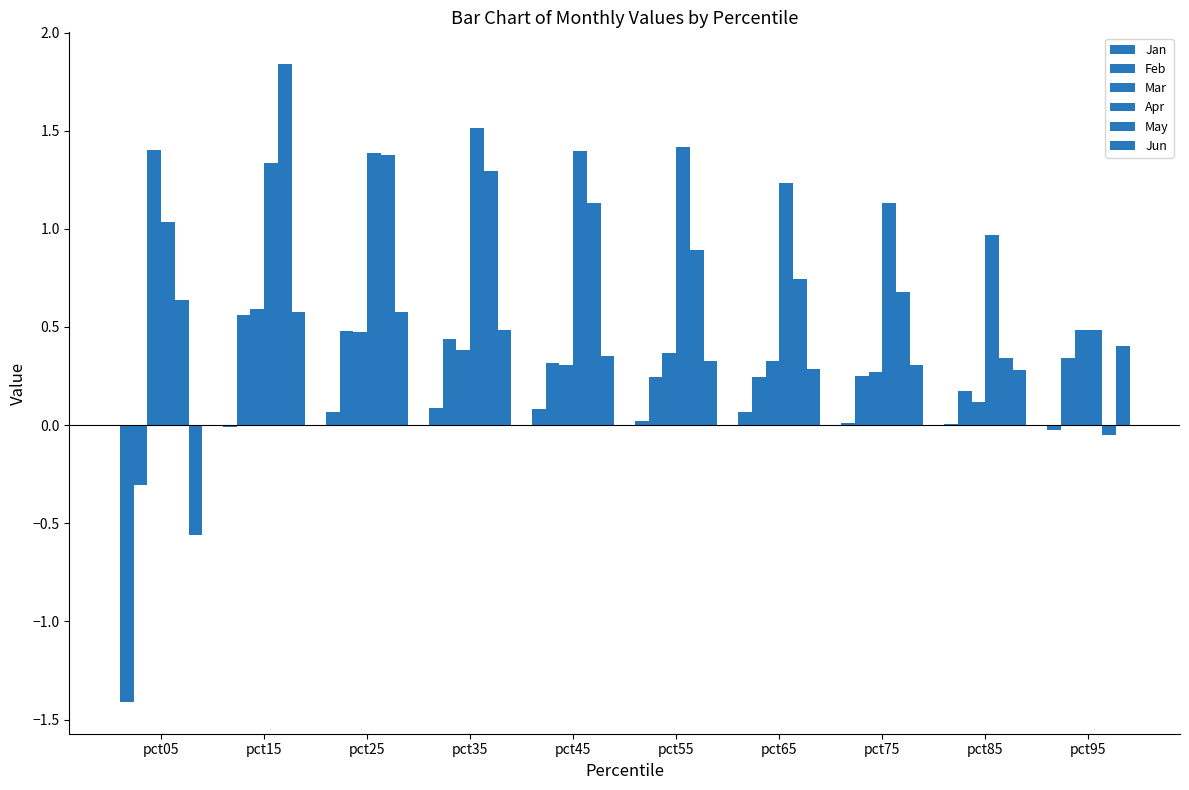

Reading right to left, list all the values displayed in this chart.

Jan: pct95=-0.0	pct85=0.0	pct75=0.0	pct65=0.1	pct55=0.0	pct45=0.1	pct35=0.1	pct25=0.1	pct15=-0.0	pct05=-1.4
Feb: pct95=0.3	pct85=0.2	pct75=0.3	pct65=0.2	pct55=0.2	pct45=0.3	pct35=0.4	pct25=0.5	pct15=0.6	pct05=-0.3
Mar: pct95=0.5	pct85=0.1	pct75=0.3	pct65=0.3	pct55=0.4	pct45=0.3	pct35=0.4	pct25=0.5	pct15=0.6	pct05=1.4
Apr: pct95=0.5	pct85=1.0	pct75=1.1	pct65=1.2	pct55=1.4	pct45=1.4	pct35=1.5	pct25=1.4	pct15=1.3	pct05=1.0
May: pct95=-0.1	pct85=0.3	pct75=0.7	pct65=0.7	pct55=0.9	pct45=1.1	pct35=1.3	pct25=1.4	pct15=1.8	pct05=0.6
Jun: pct95=0.4	pct85=0.3	pct75=0.3	pct65=0.3	pct55=0.3	pct45=0.4	pct35=0.5	pct25=0.6	pct15=0.6	pct05=-0.6